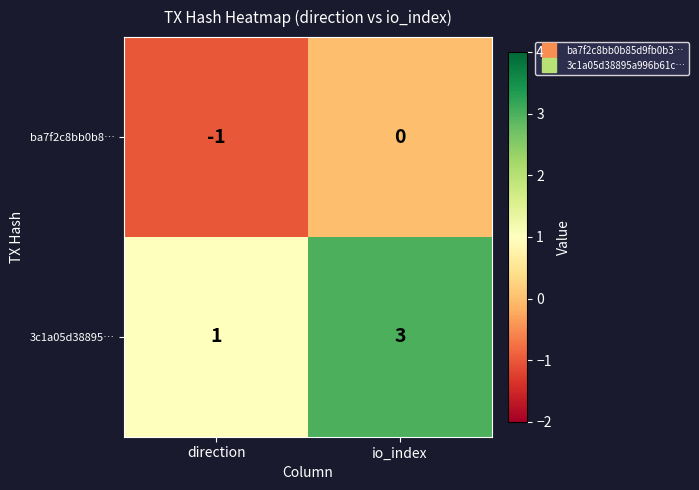

What is the sum of the 3c1a05d38895… values at direction and io_index?

4